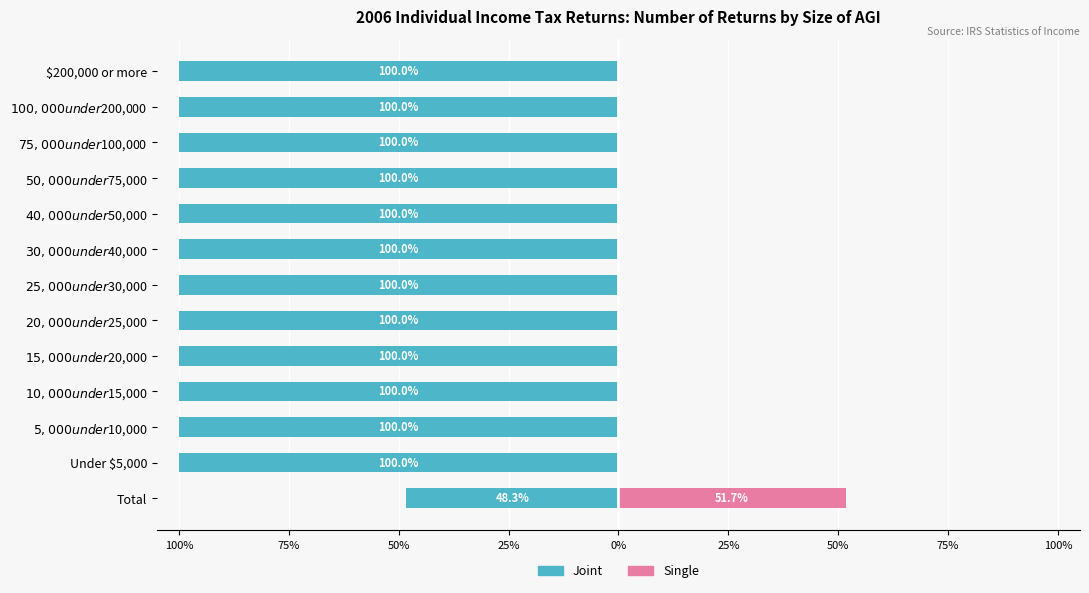

What is the spread (max minus min) of values at $75,000 under $100,000?

100.0